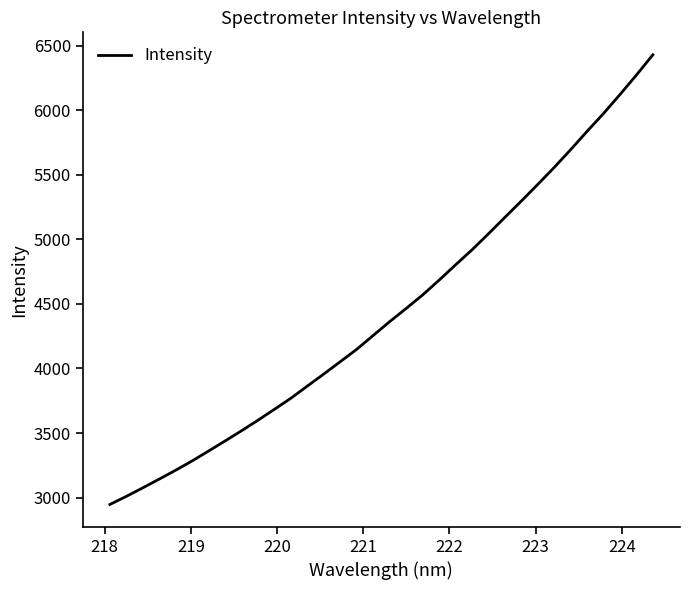

How many lines are shown in the chart?

1